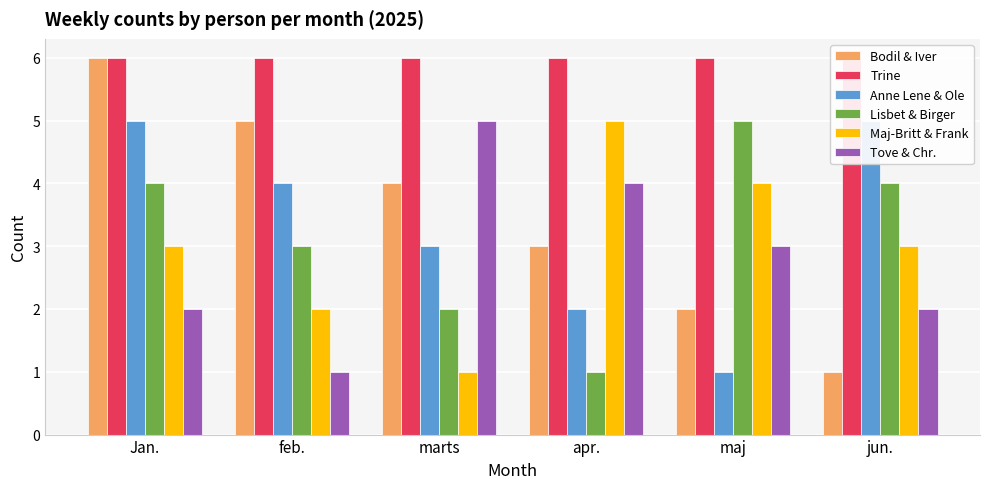

Count the Lisbet & Birger values in the range 2 to 4.

4